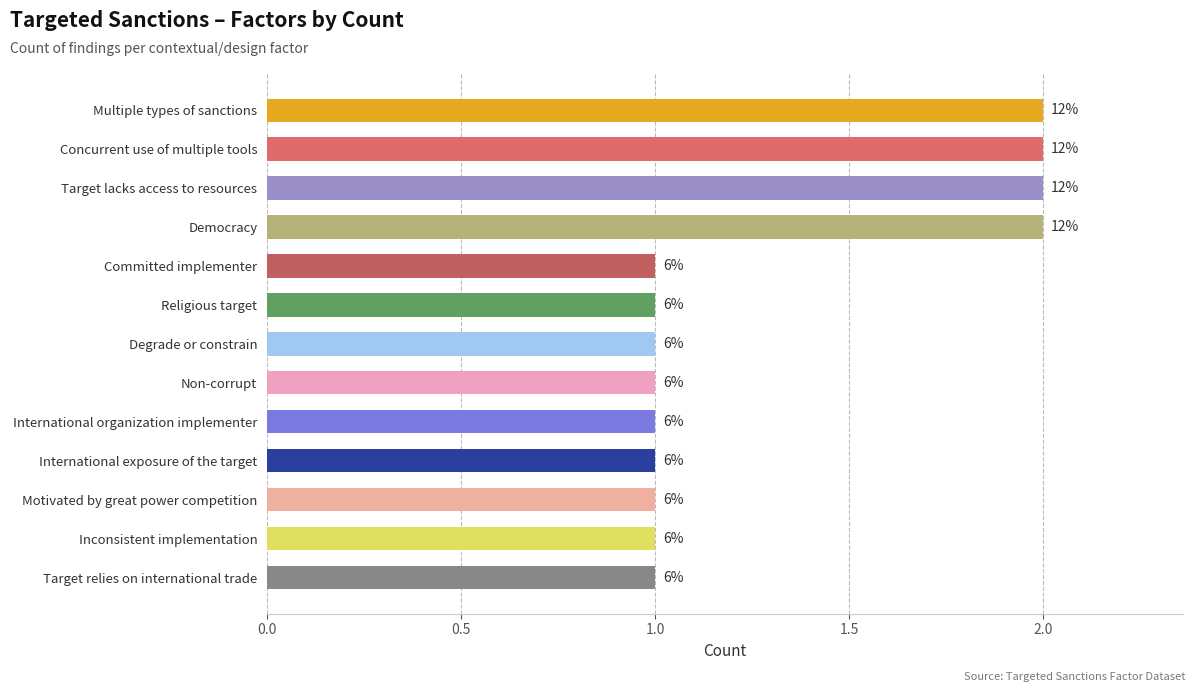

What is the greatest value displayed?

2